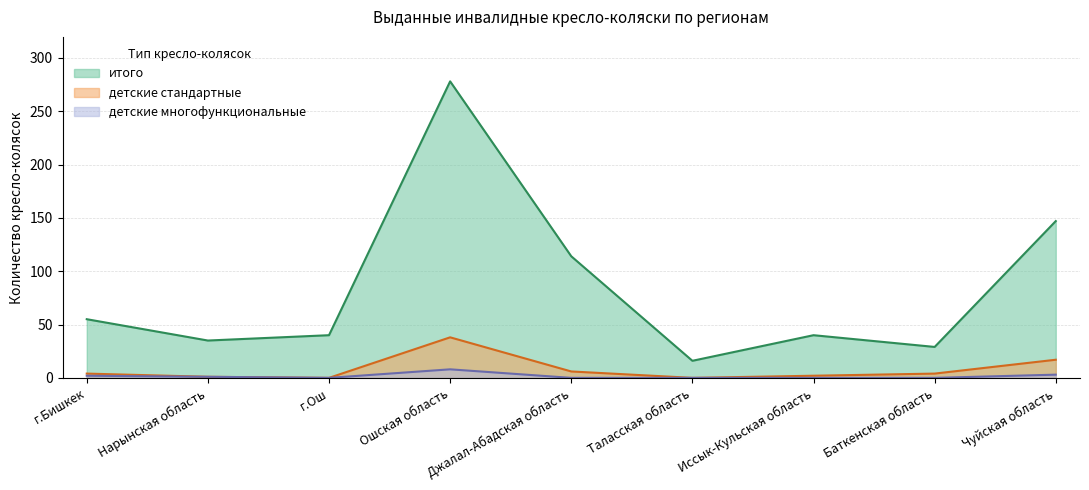

How many lines are shown in the chart?

3